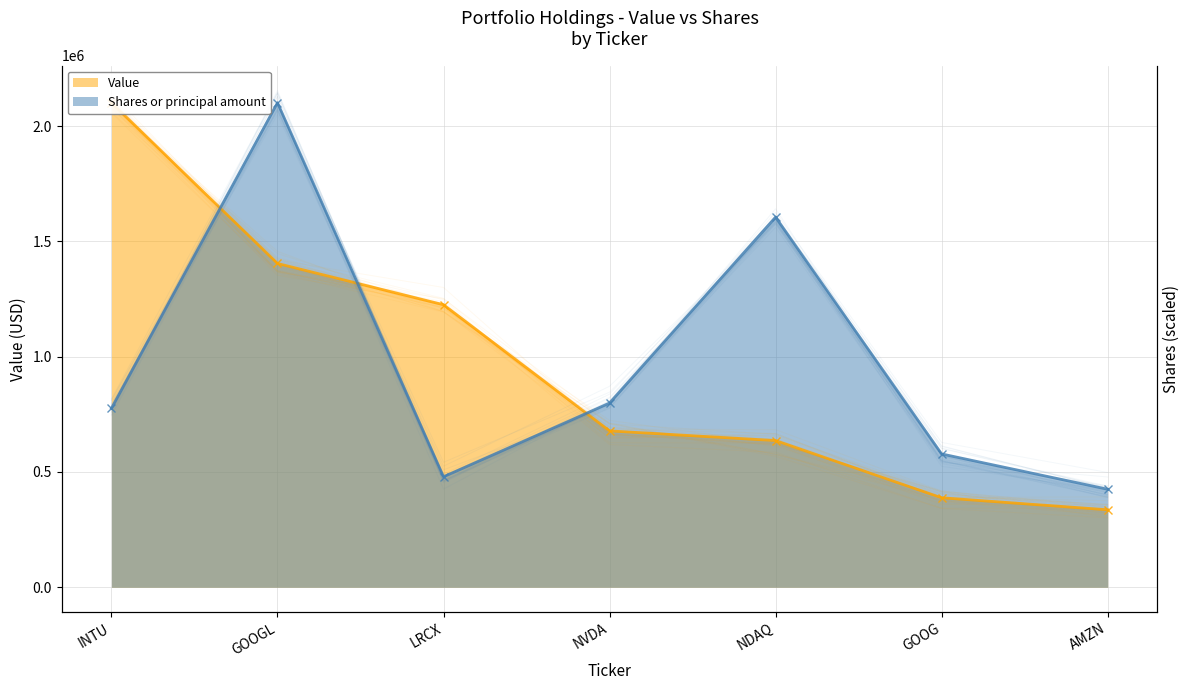

At which category is the sum across all series the highest?

GOOGL